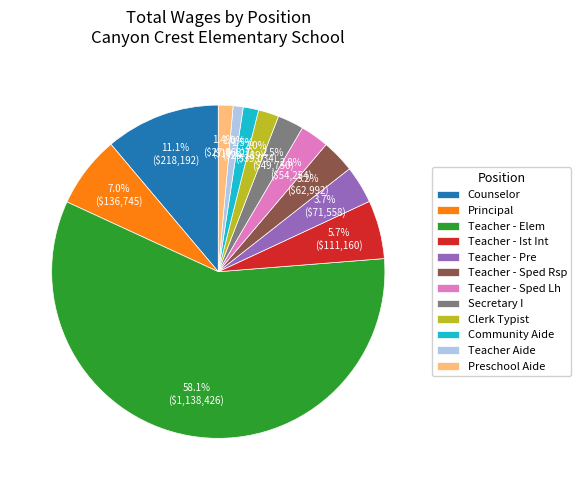

Count the number of slices in the pie.

12